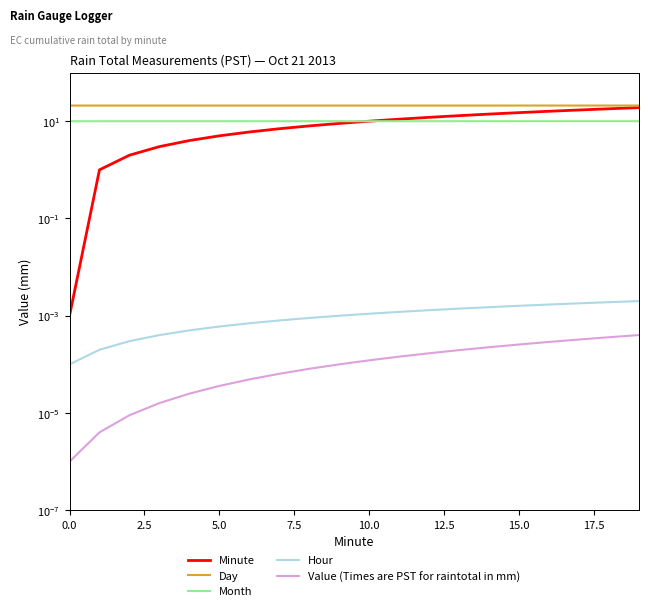

What is the label of the 3rd point from the right?

17